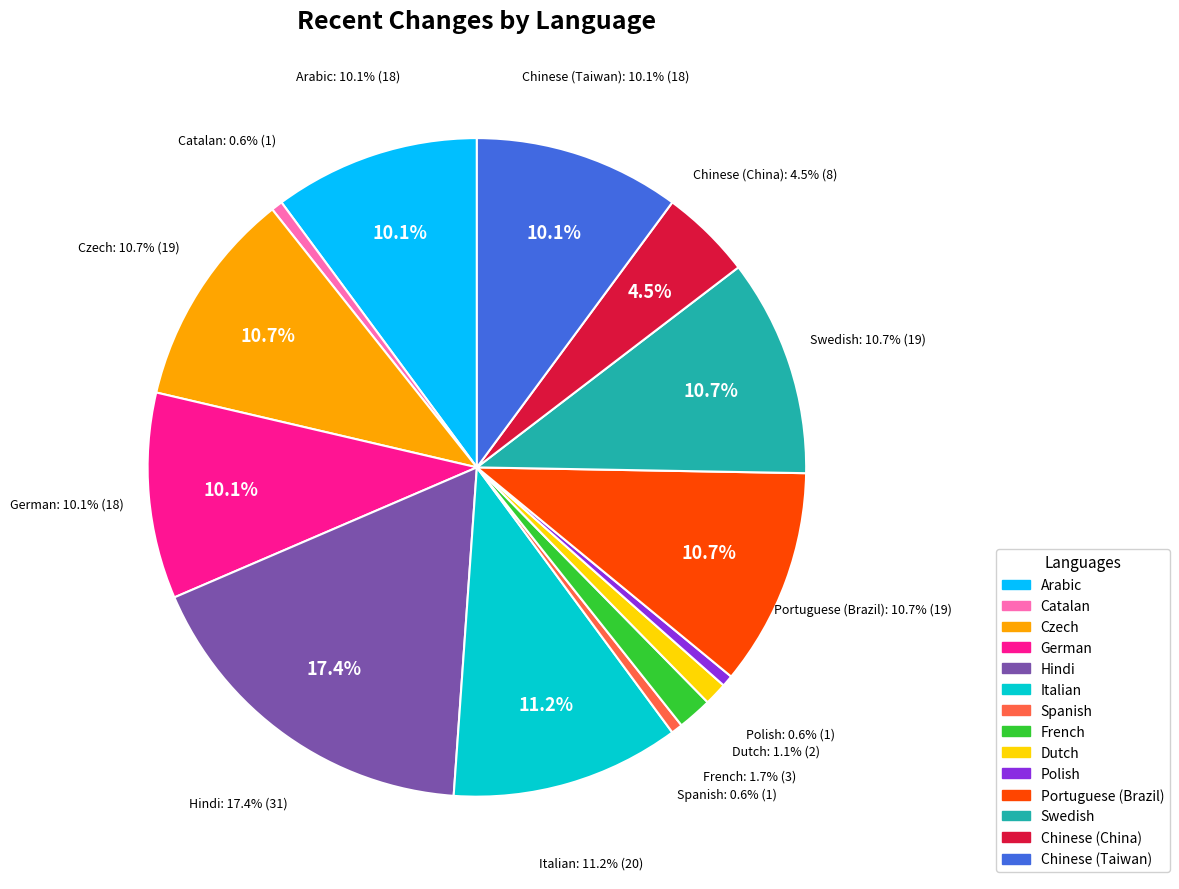

True or false: Catalan accounts for 11% of the total.

False